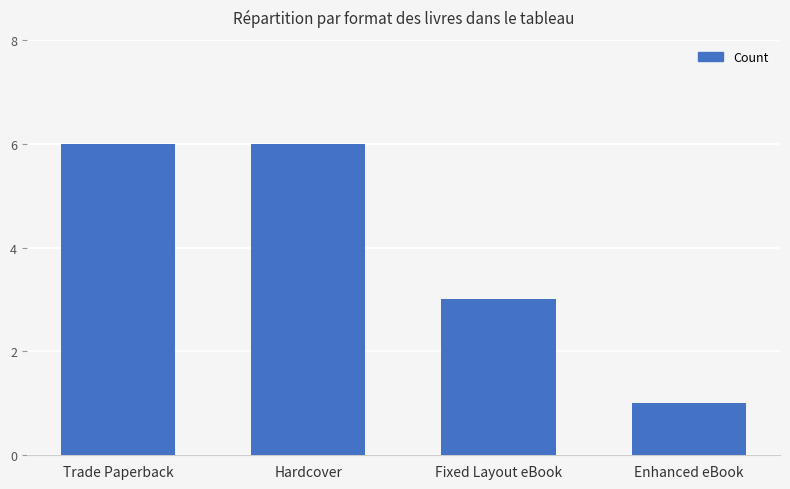

Is it true that the value at Hardcover is 6?

True